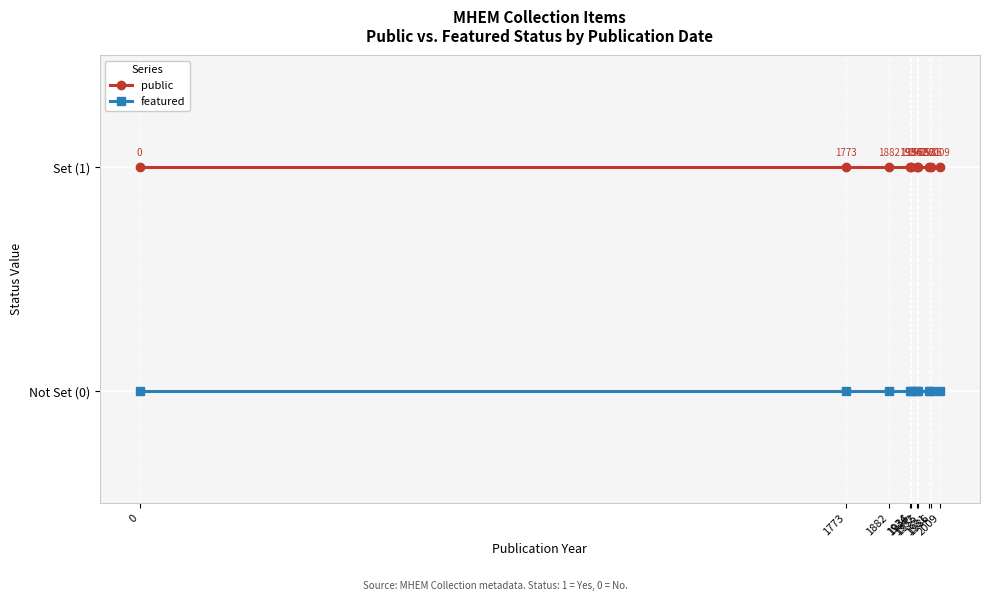

Rank the series at 0 from lowest to highest value.

featured, public